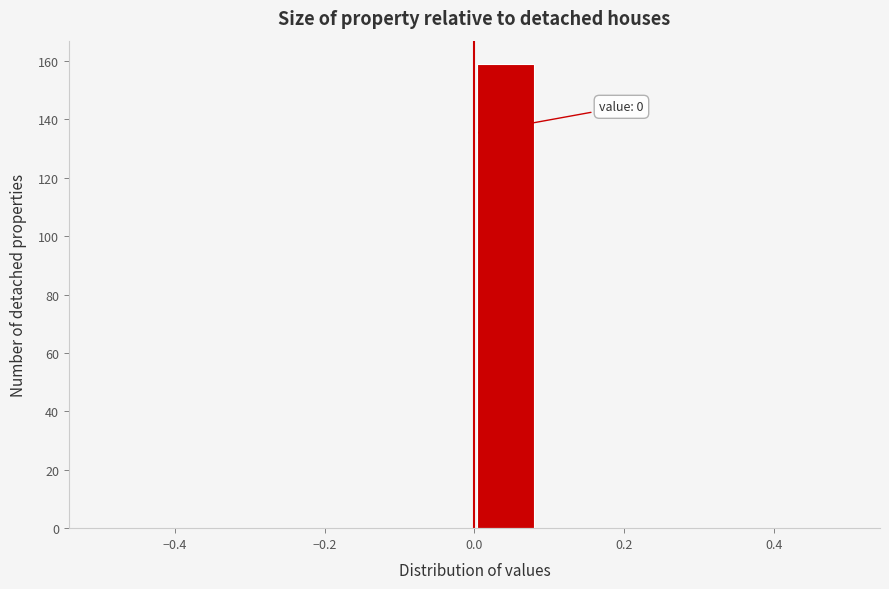

Which range on the x-axis has the tallest bar?

0.00 to 0.08